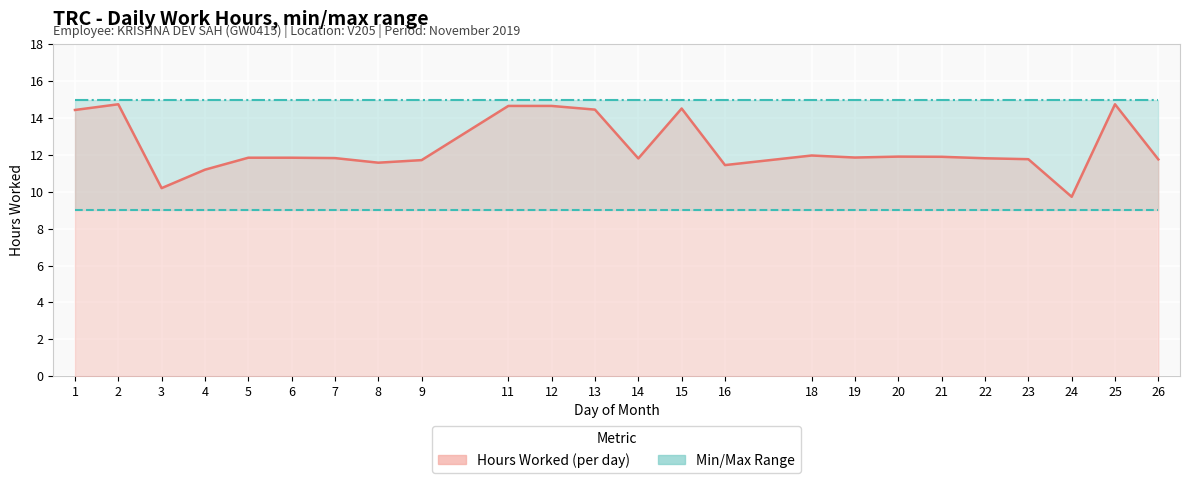

What is the total value across all series at 18?

36.0